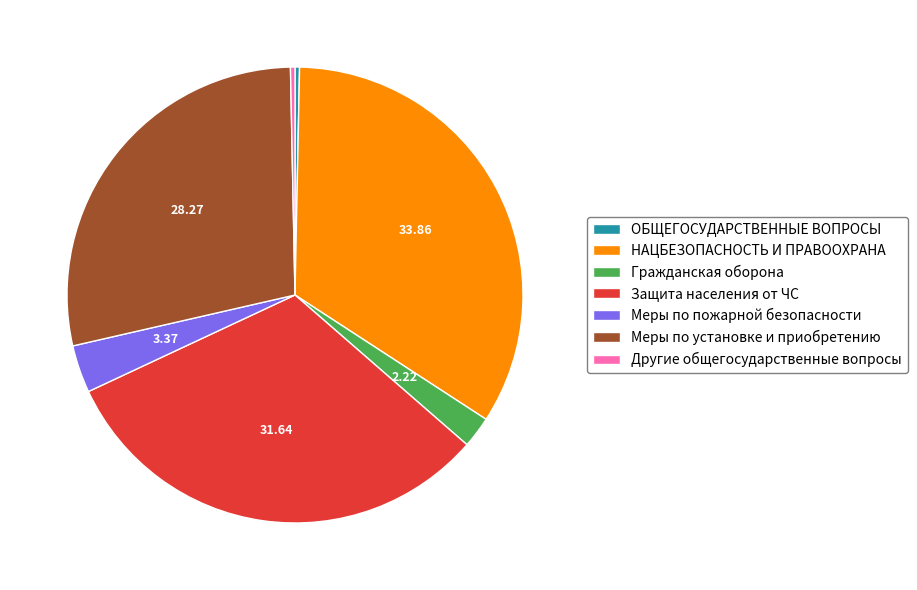

Between НАЦБЕЗОПАСНОСТЬ И ПРАВООХРАНА and Меры по установке и приобретению, which is larger?

НАЦБЕЗОПАСНОСТЬ И ПРАВООХРАНА